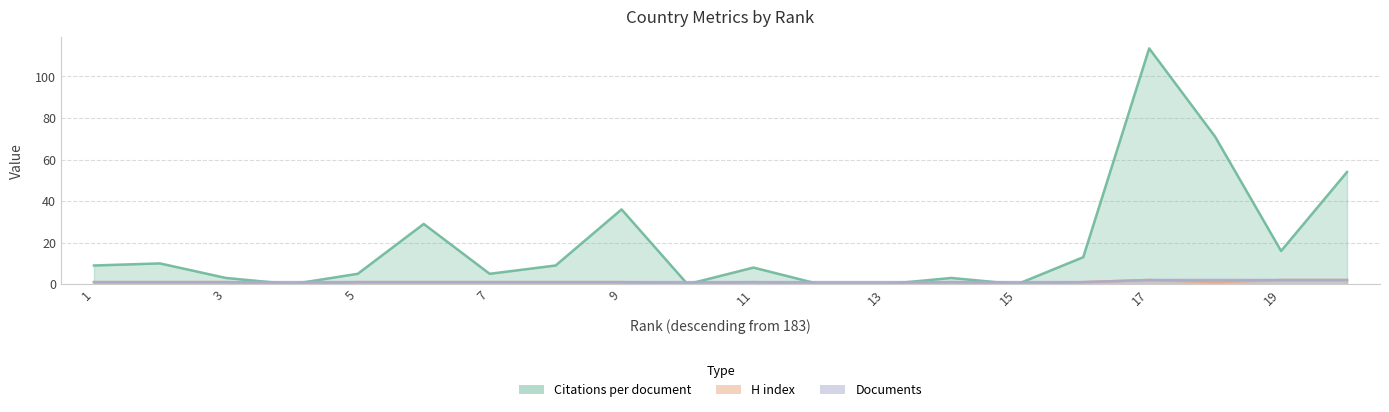

Reading left to right, extract all data points from this chart.

Citations per document: 9.0	10.0	3.0	0.0	5.0	29.0	5.0	9.0	36.0	0.0	8.0	0.0	0.0	3.0	0.0	13.0	113.5	71.0	16.0	54.0
H index: 1.0	1.0	1.0	0.0	1.0	1.0	1.0	1.0	1.0	0.0	1.0	0.0	0.0	1.0	0.0	1.0	2.0	1.0	2.0	2.0
Documents: 1.0	1.0	1.0	1.0	1.0	1.0	1.0	1.0	1.0	1.0	1.0	1.0	1.0	1.0	1.0	1.0	2.0	2.0	2.0	2.0